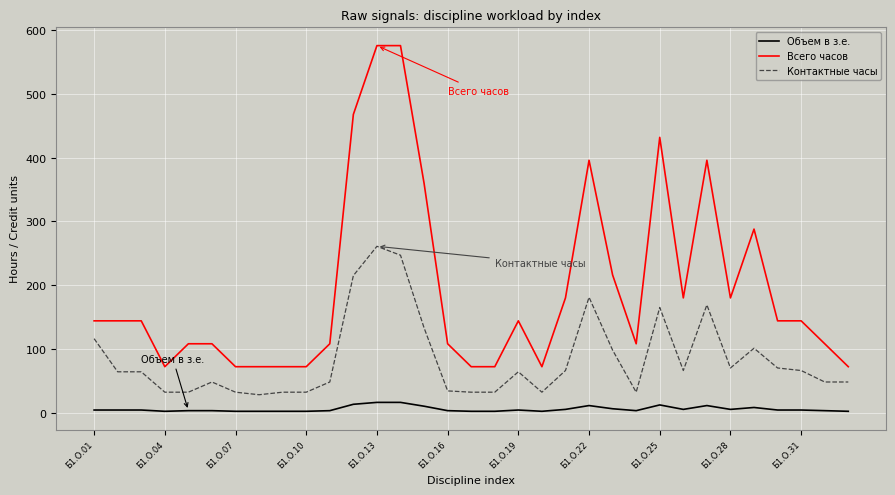

Which series has the largest total across all categories?

Всего часов